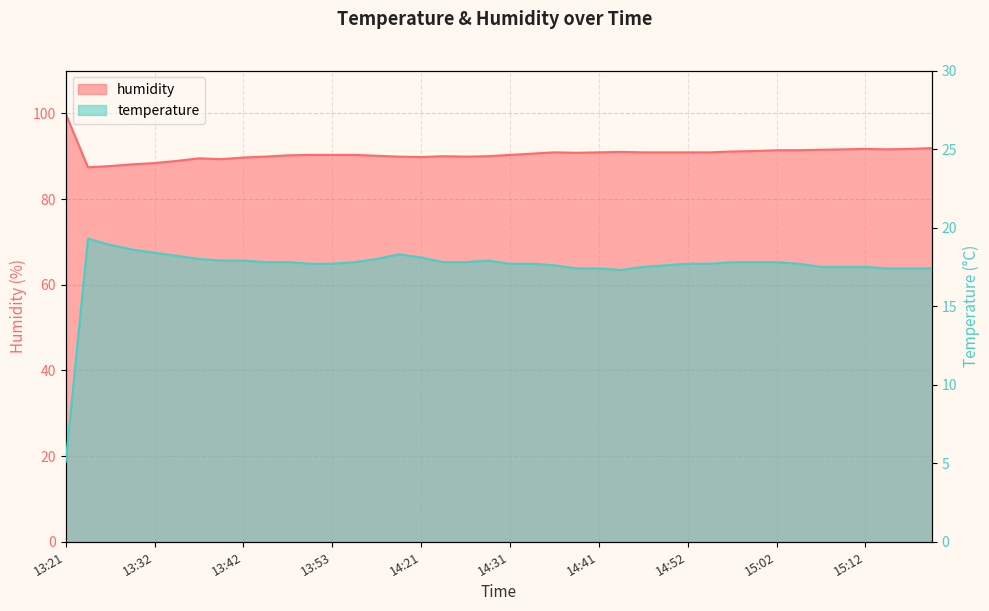

How many data points in humidity are less than 90?

12